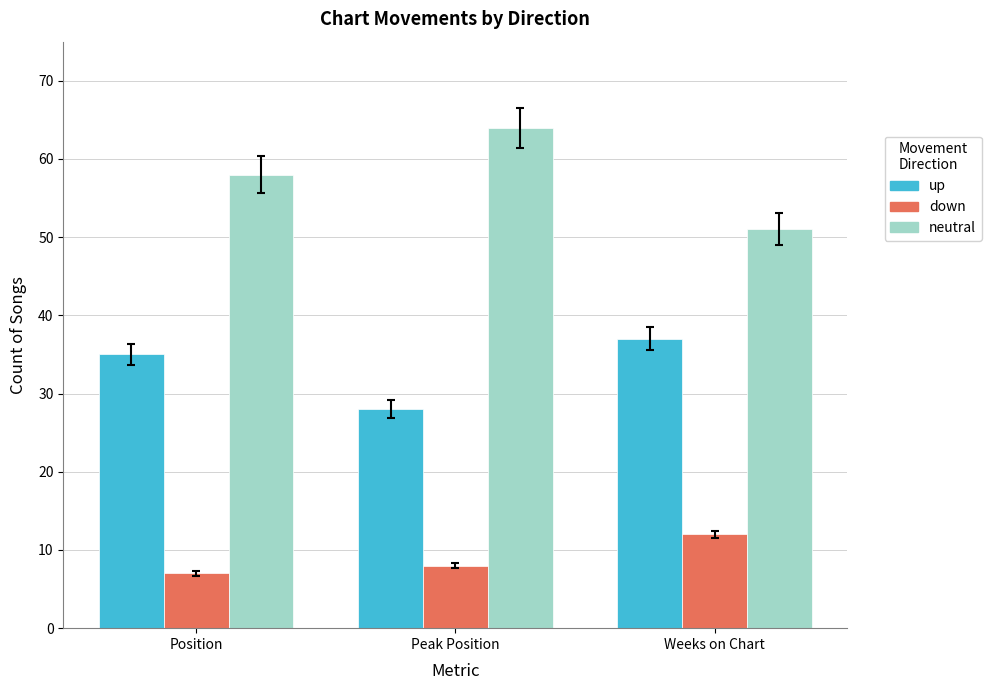

Where is up nearest to the value 32?

Position